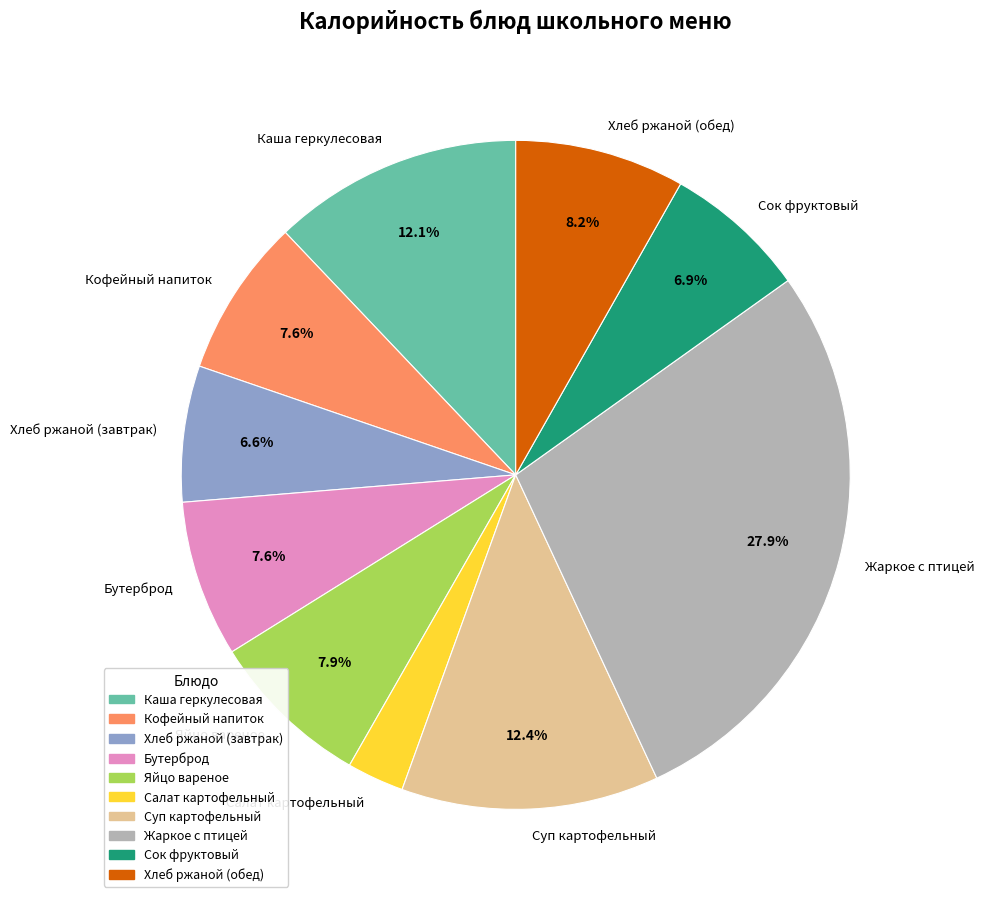

To the nearest percent, what is the difference between the Сок фруктовый and Суп картофельный slice percentages?

6%